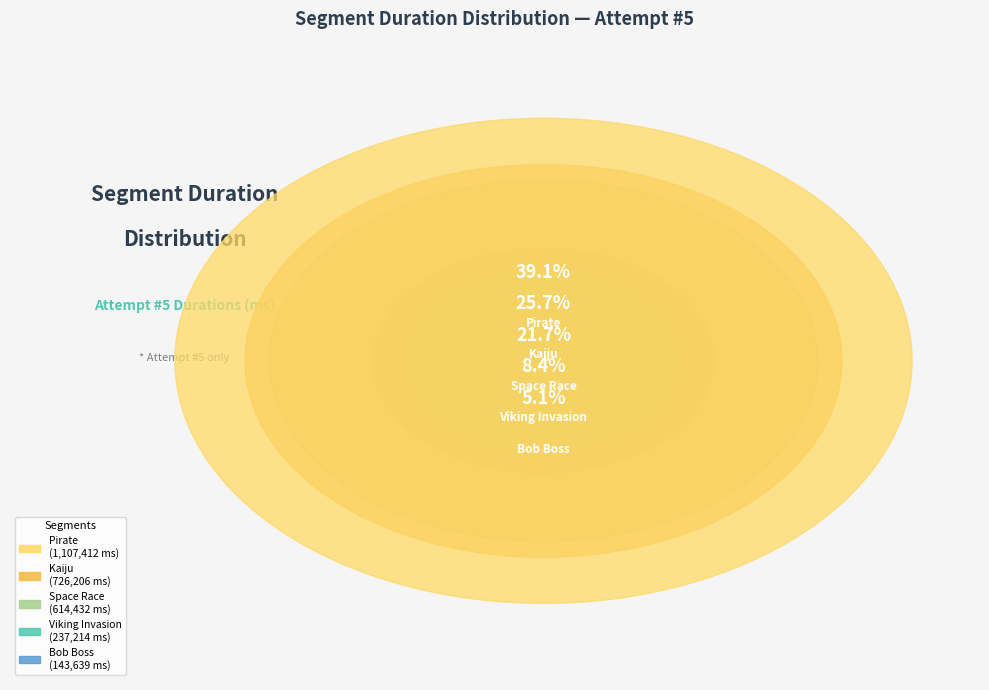

Count the number of slices in the pie.

5